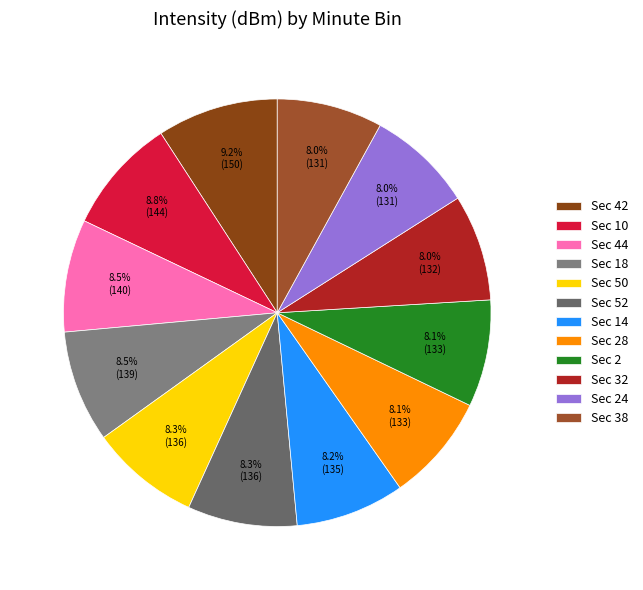

How many segments does this pie chart have?

12